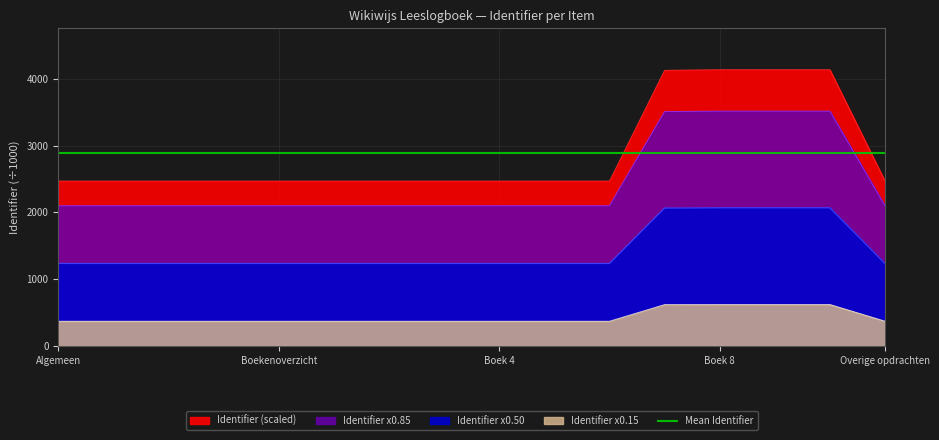

Which series has the widest spread of values?

Identifier